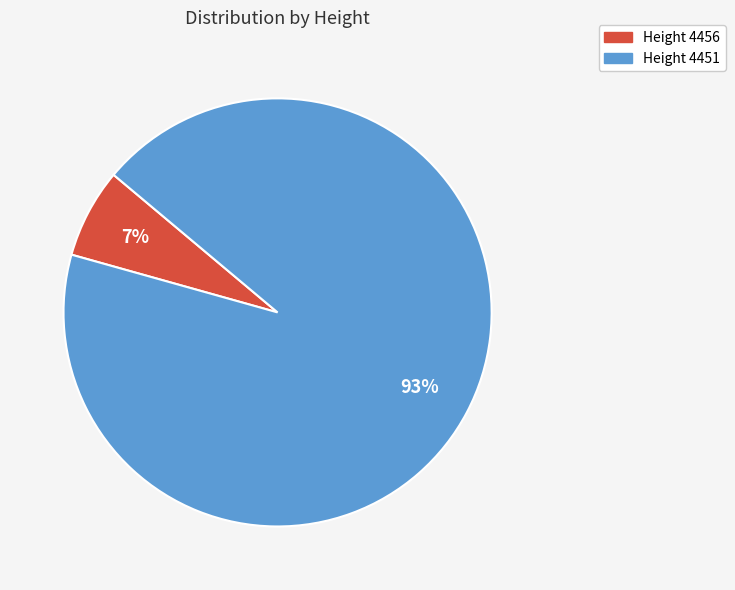

To the nearest percent, what is the difference between the largest and smallest slice percentages?

86%